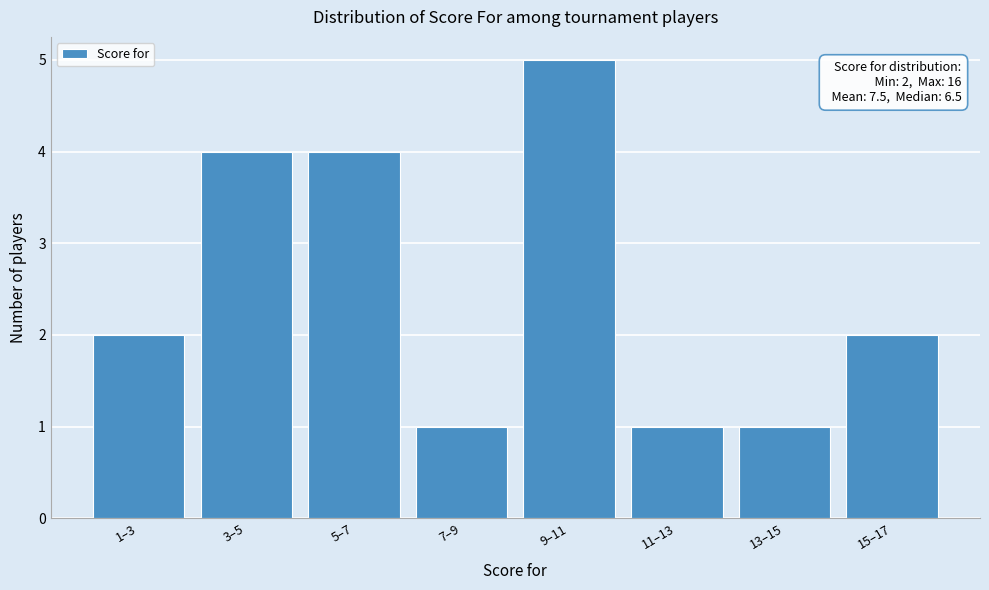

Reading left to right, list all the values displayed in this chart.

1–3=2	3–5=4	5–7=4	7–9=1	9–11=5	11–13=1	13–15=1	15–17=2